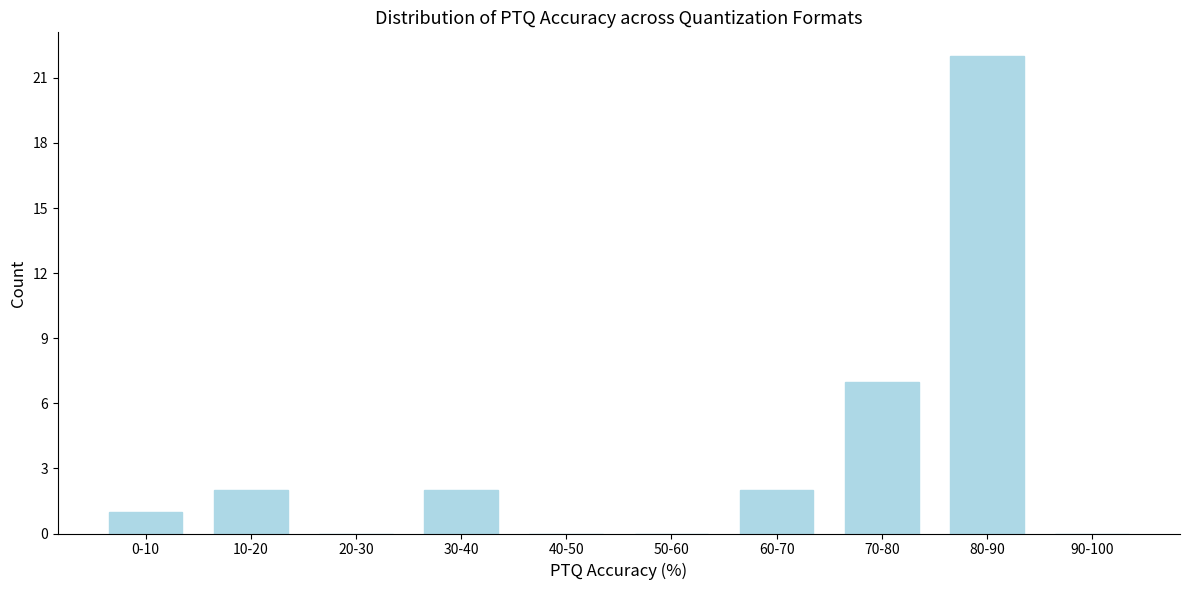

Reading right to left, extract all data points from this chart.

90-100=0	80-90=22	70-80=7	60-70=2	50-60=0	40-50=0	30-40=2	20-30=0	10-20=2	0-10=1